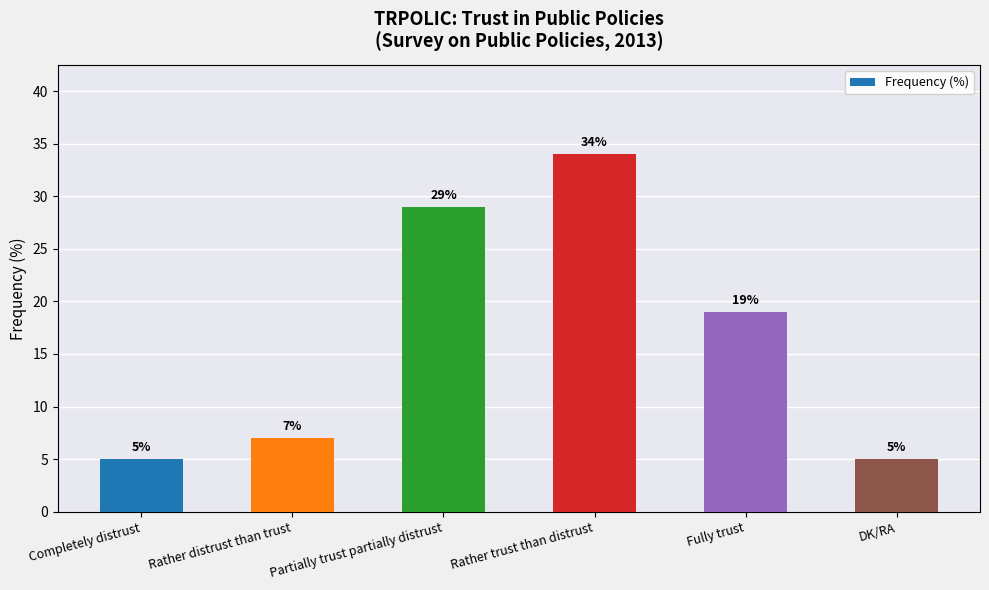

What is the difference between the maximum and minimum values?

29